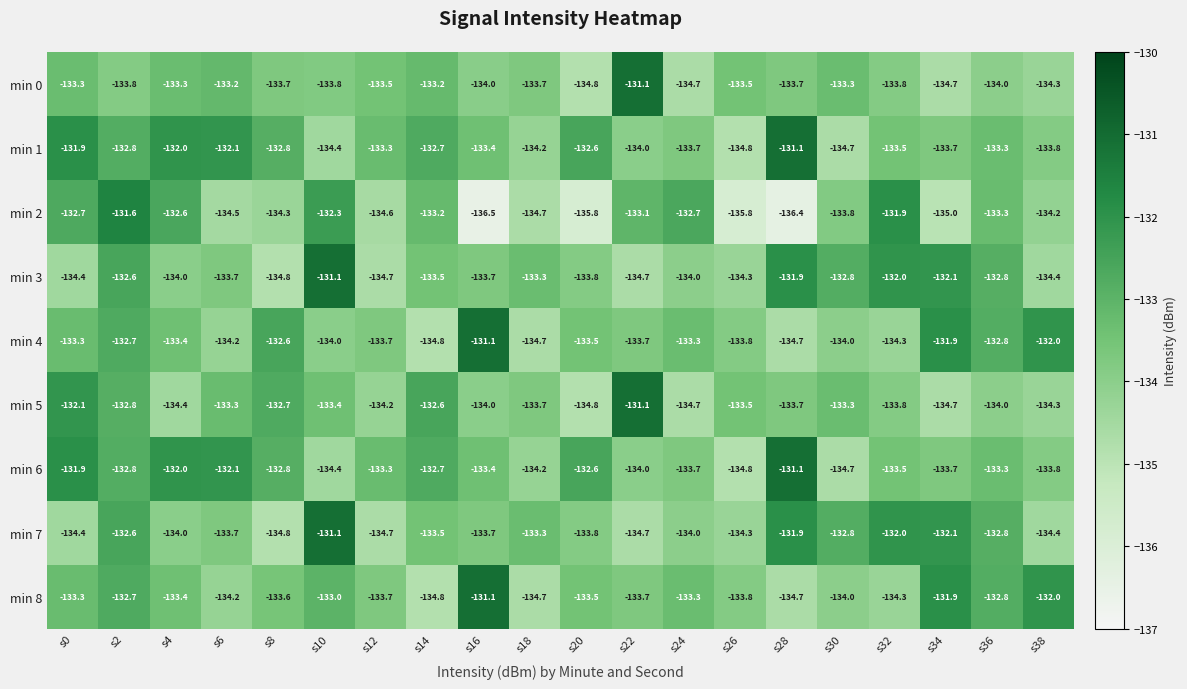

What is the difference between the min 7 values at s22 and s20?

0.9